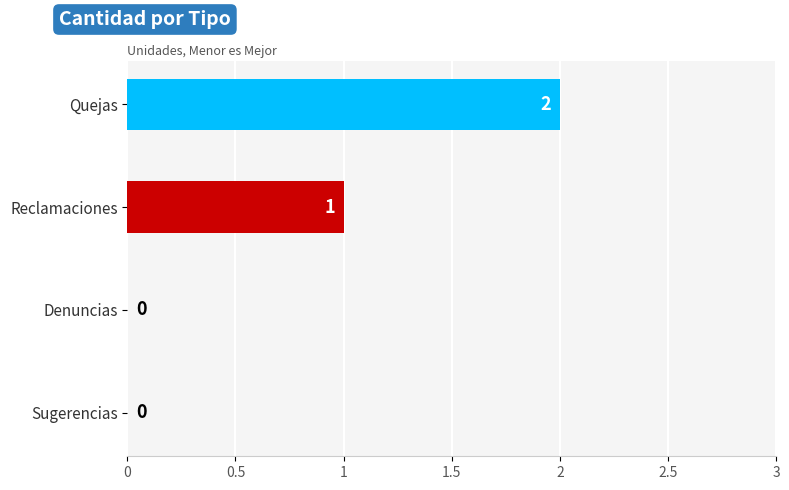

Where is the data nearest to the value 1?

Reclamaciones